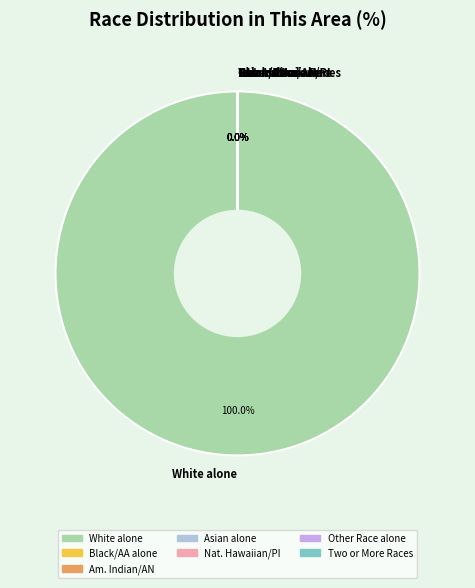

To the nearest percent, what portion does White alone represent?

100%